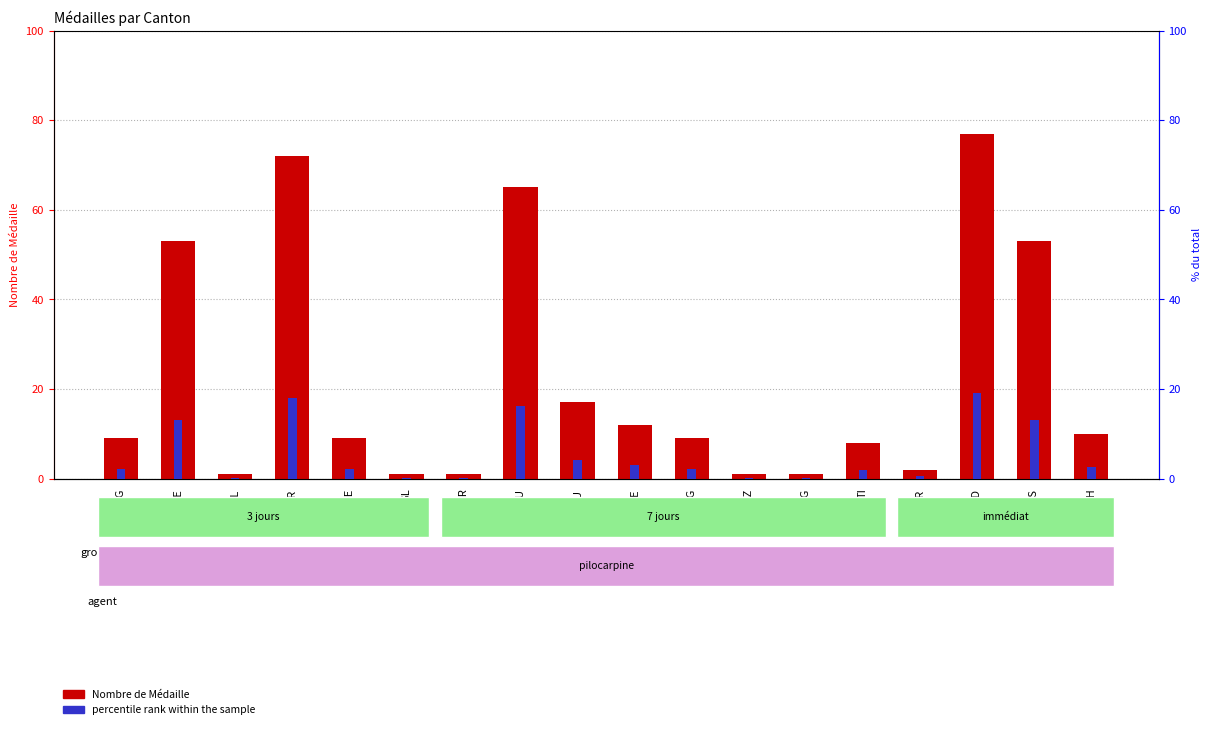

What is the sum of the Nombre de Médaille values at BL and GL?

2.0